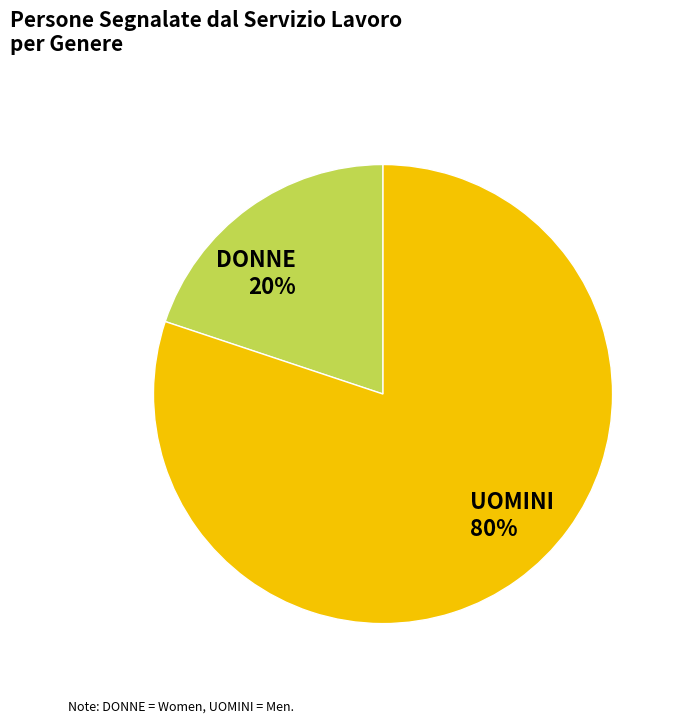

To the nearest percent, what is the average slice percentage?

50%